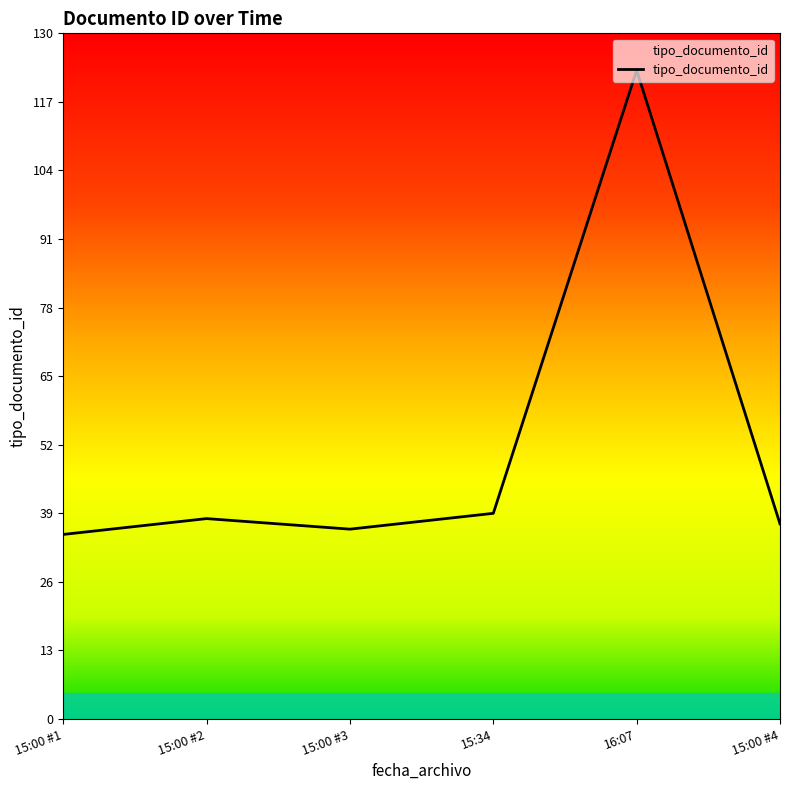

What is the minimum value shown in the chart?

35